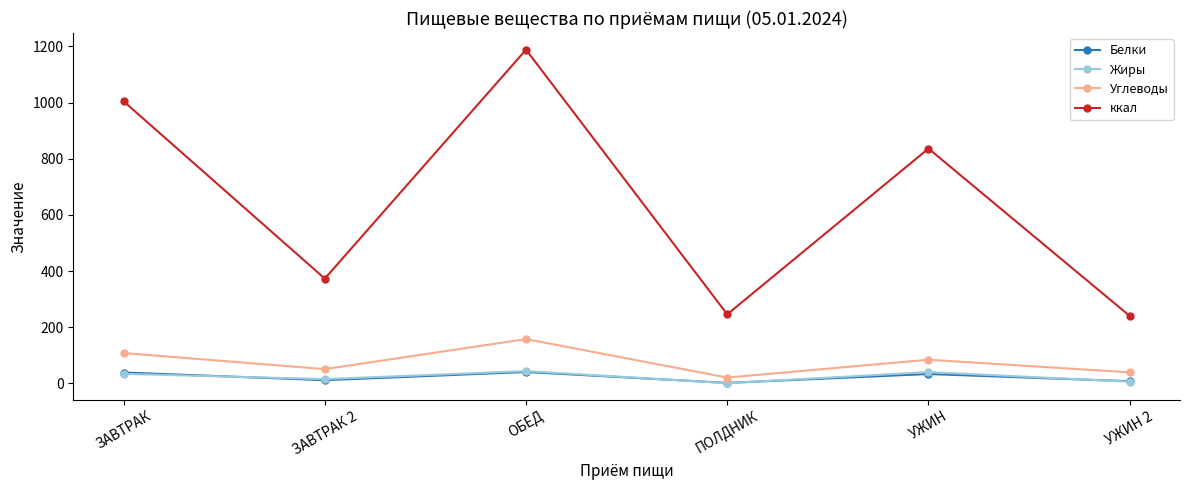

Is it true that Жиры equals 33.9 at ЗАВТРАК?

True